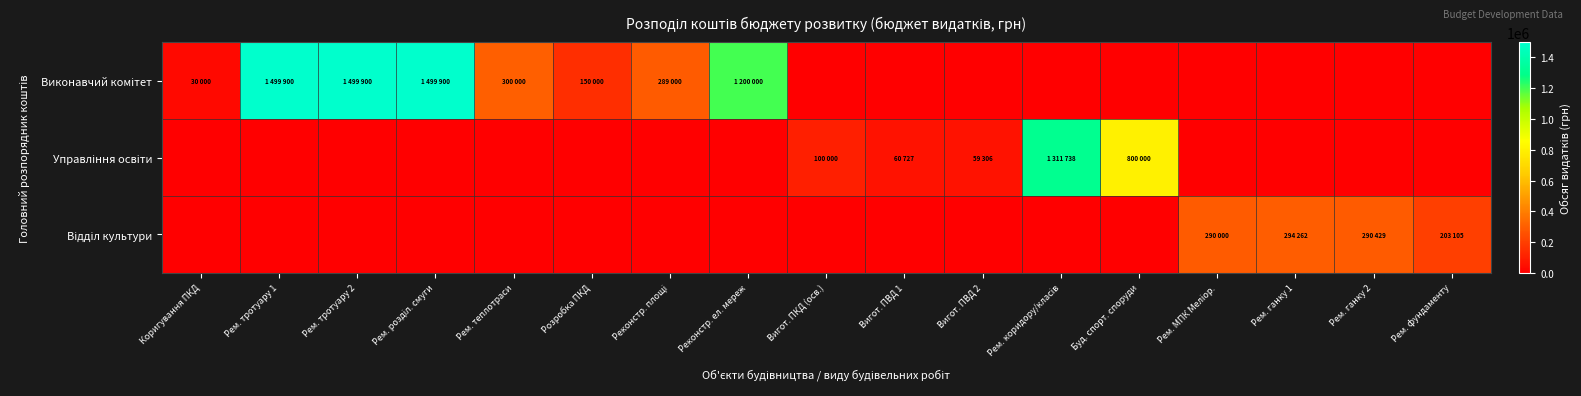

Rank the series by their average value, from highest to lowest.

Виконавчий комітет, Управління освіти, Відділ культури